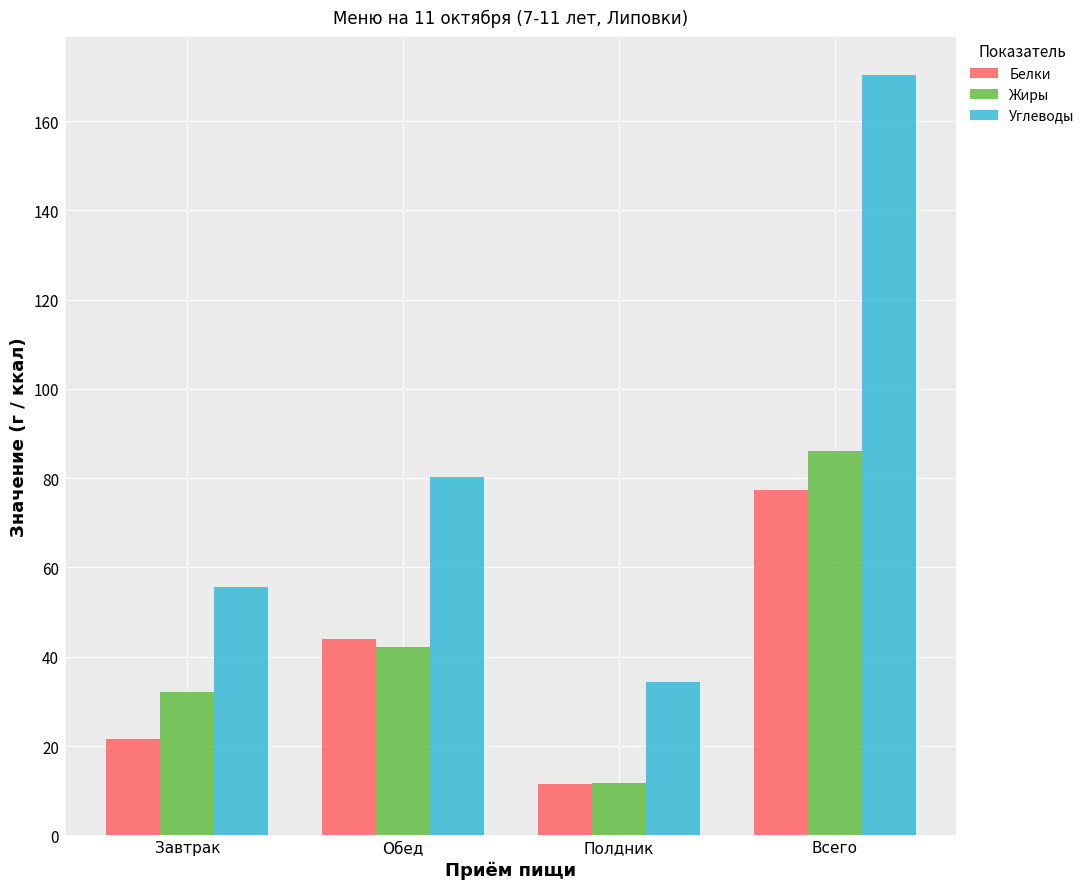

What is the difference between the Белки values at Обед and Полдник?

32.5